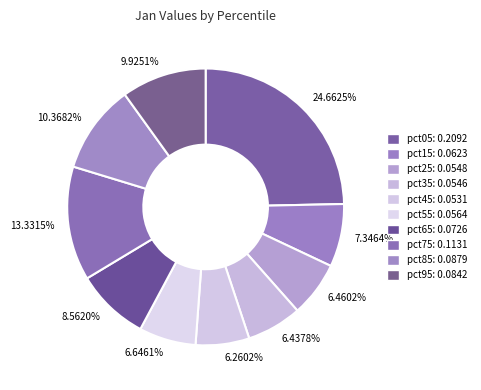

Does pct45 account for over 50% of the chart?

No